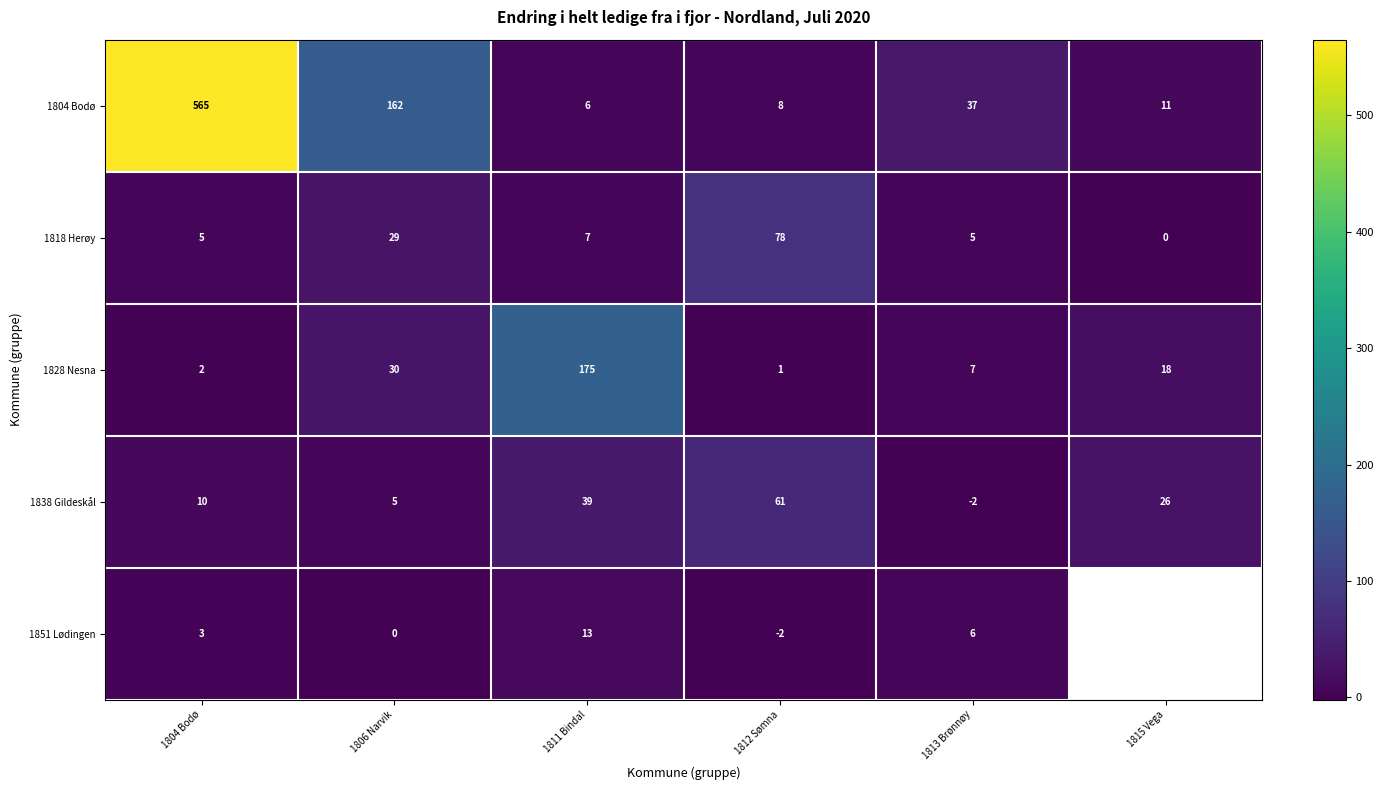

List the labels in order of 1838 Gildeskål value, smallest first.

1813 Brønnøy, 1806 Narvik, 1804 Bodø, 1815 Vega, 1811 Bindal, 1812 Sømna